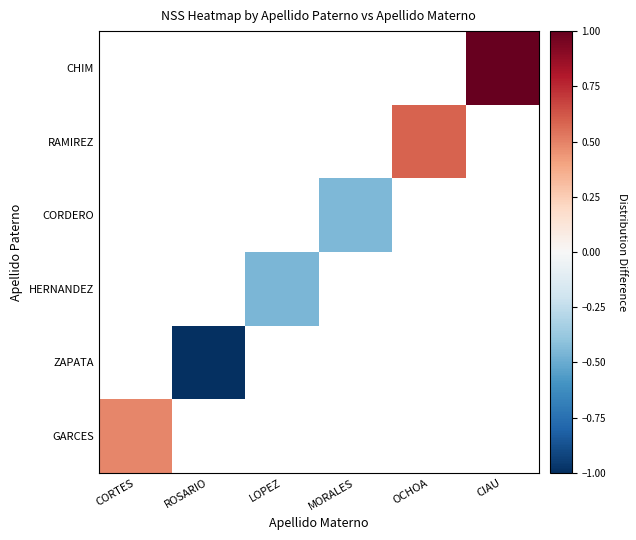

How many negative values does the HERNANDEZ series have?

1